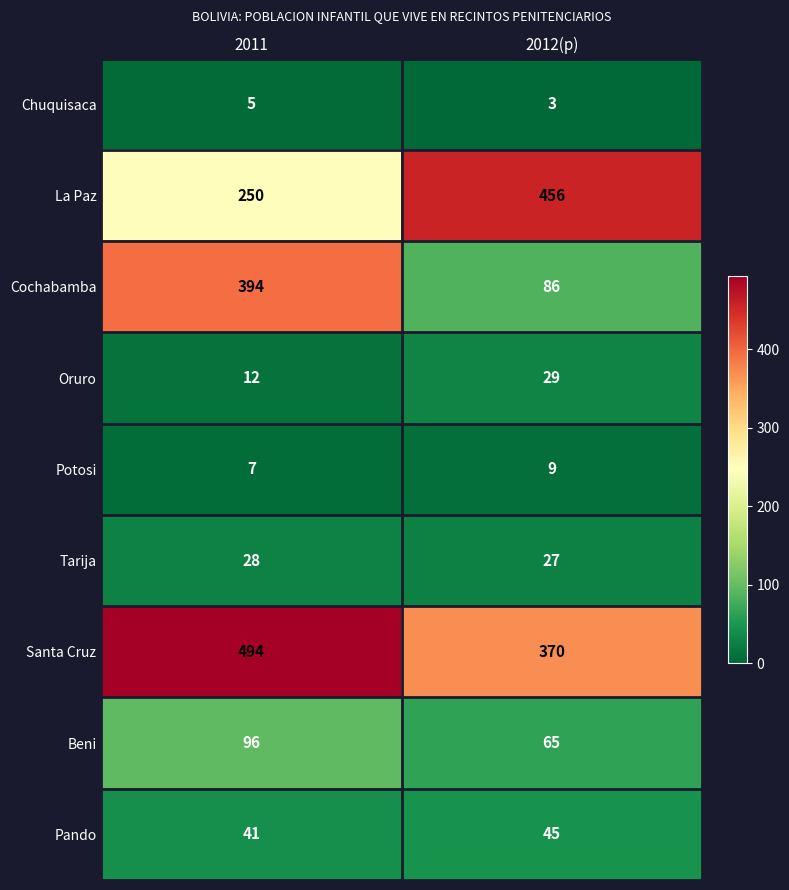

What is the difference between the maximum and minimum values in the Santa Cruz series?

124